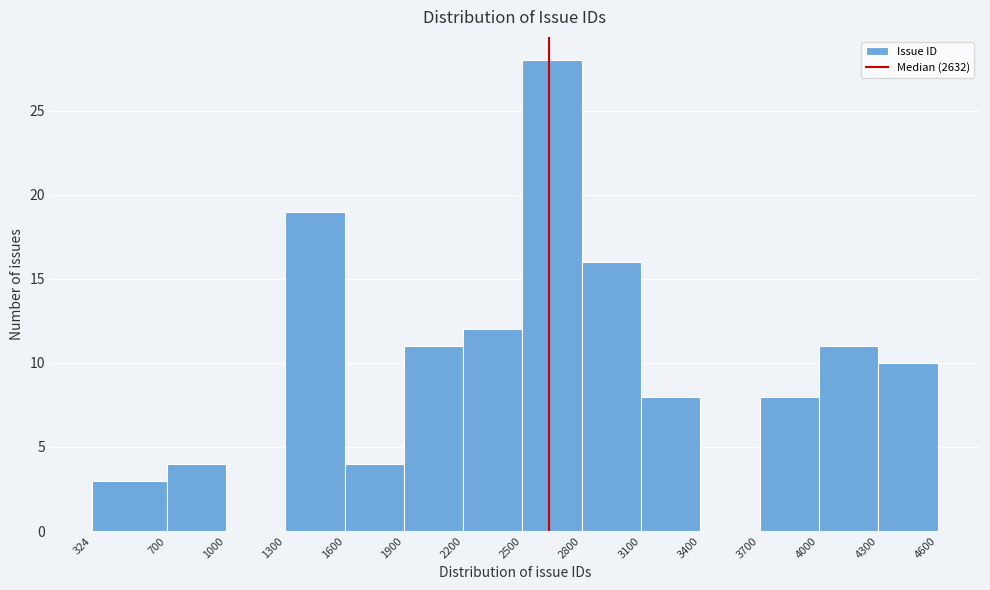

What is the height of the bar covering 700 to 1000 on the x-axis? The values are not printed on the chart, so give them approximately, as read against the axis.

4